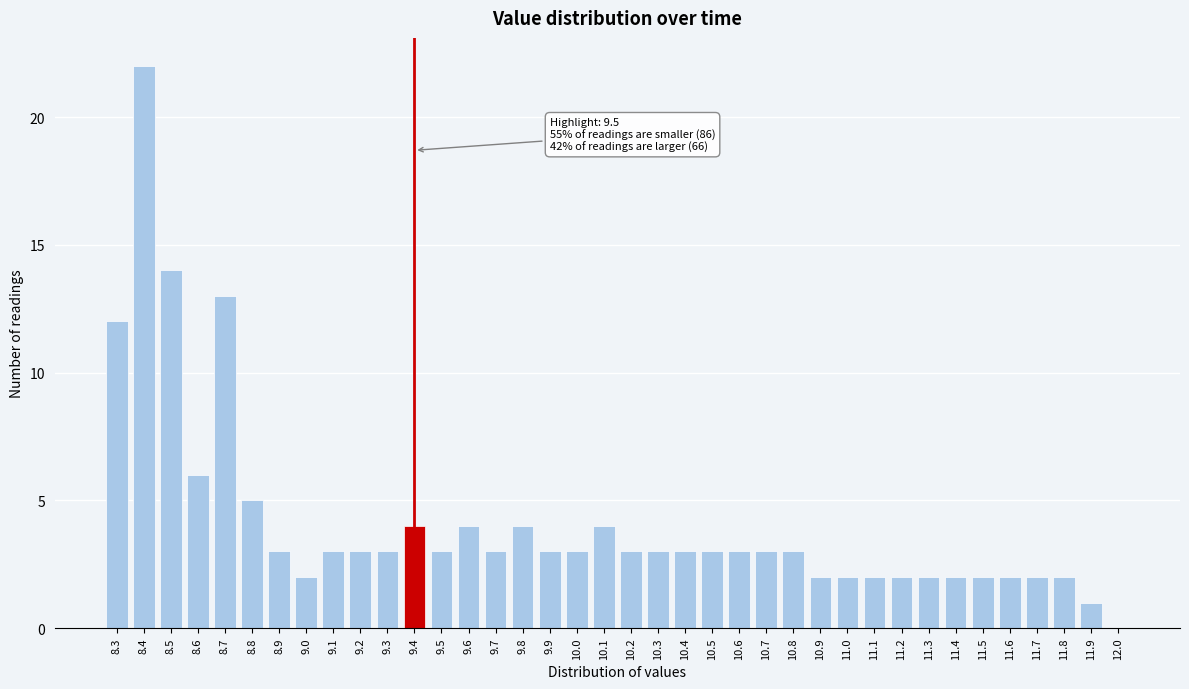

The value at 10.5 is 5. True or false?

False